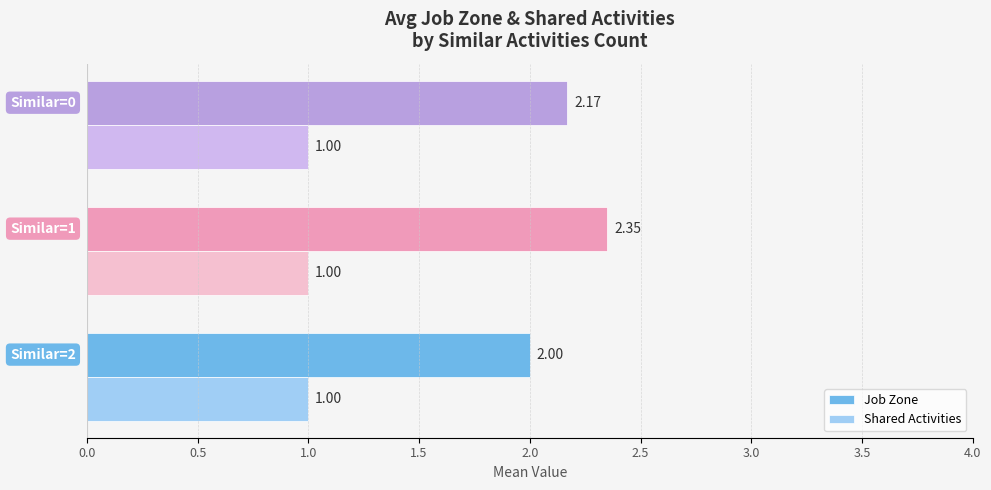

Which series has the largest total across all categories?

Job Zone